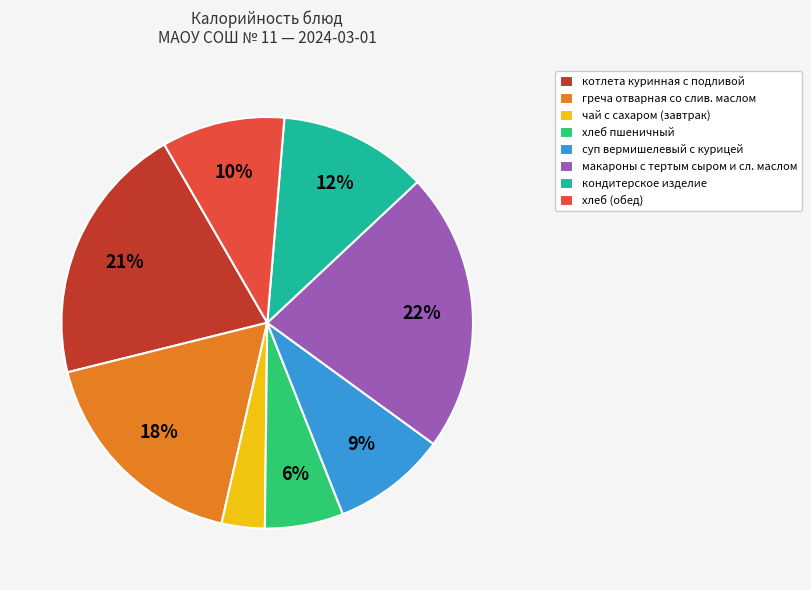

What percentage is the хлеб (обед) slice, to the nearest percent?

10%